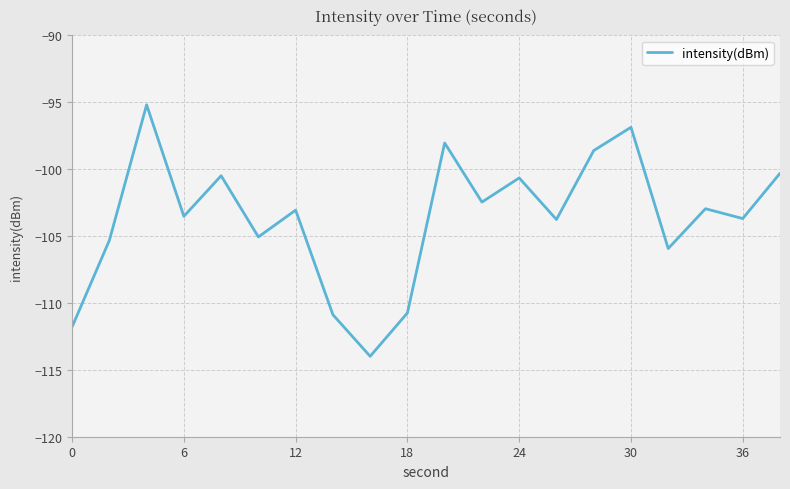

What is the difference between the second highest and minimum values?

17.1